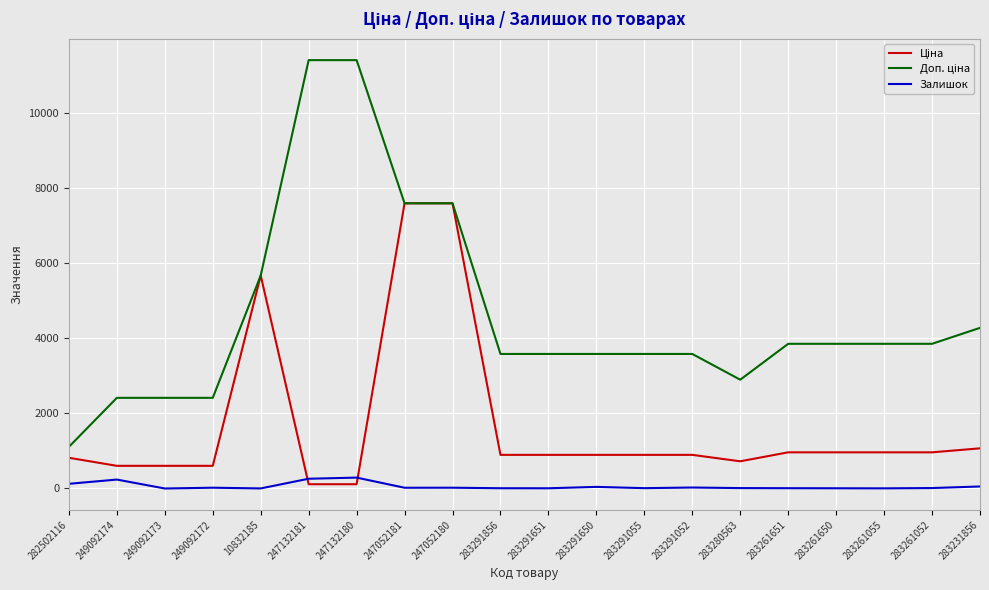

What is the spread (max minus min) of values at 283291856?

3576.6